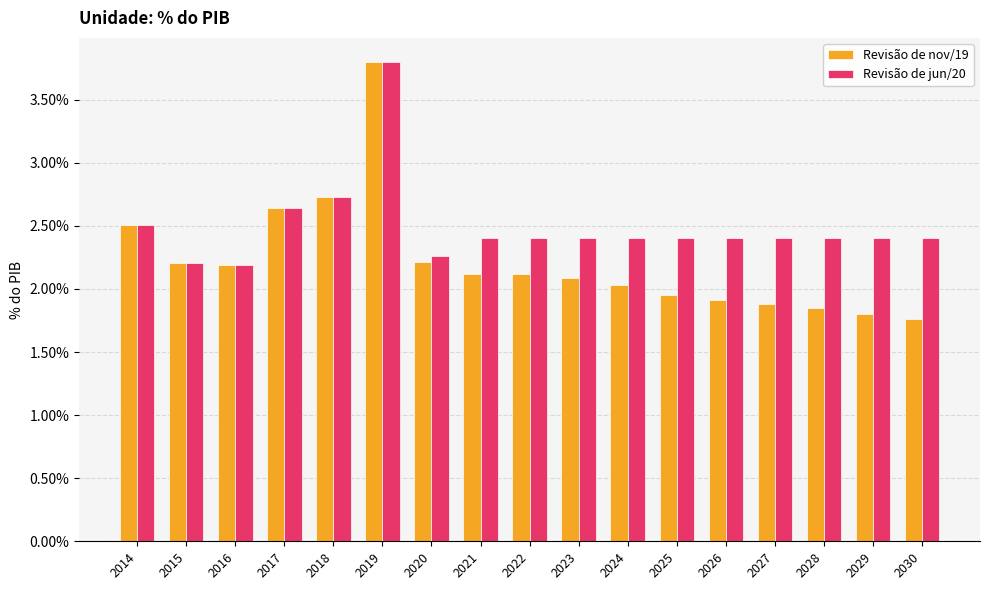

What are all the series names shown in the legend?

Revisão de nov/19, Revisão de jun/20